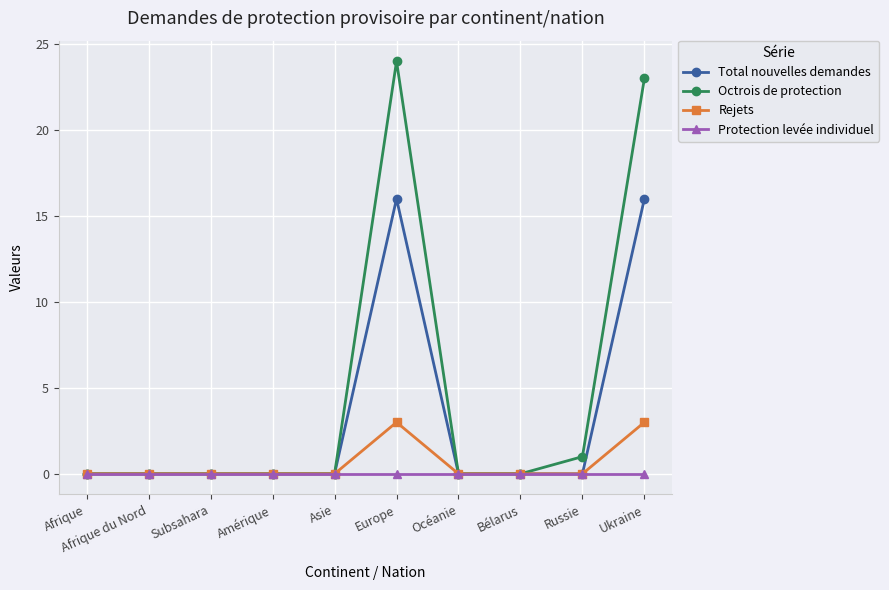

What is the maximum value shown in the chart?

24